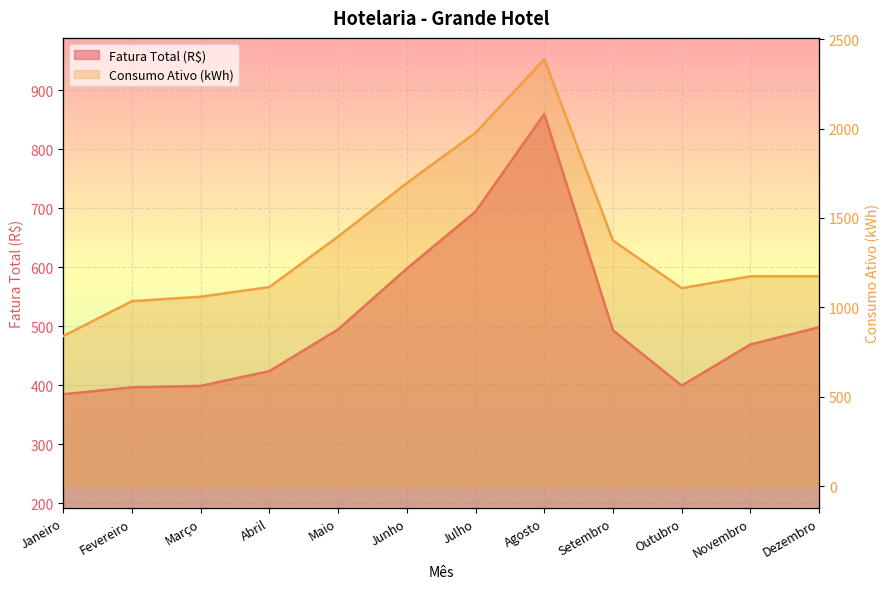

Is it true that Fatura Total (R$) equals 853.9 at Maio?

False